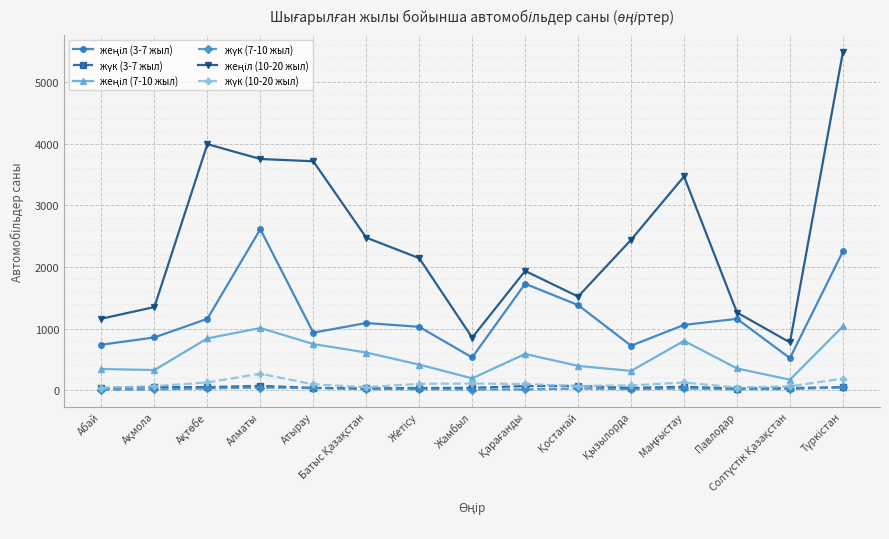

How many lines are shown in the chart?

6